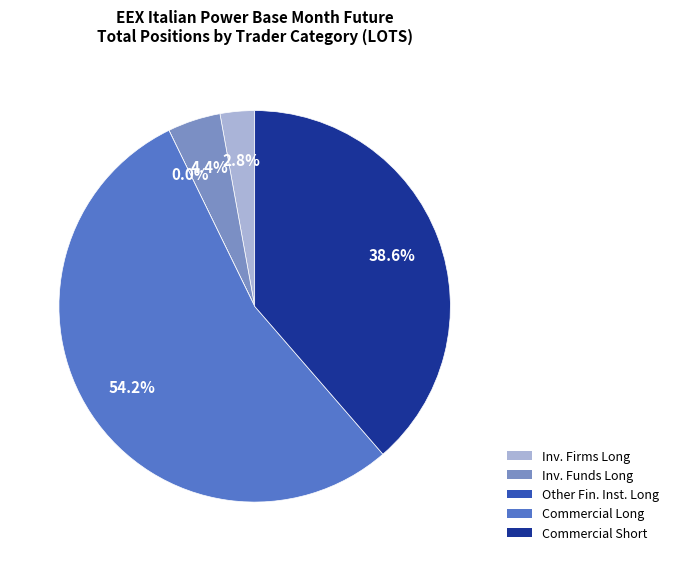

What percentage is NOT represented by Other Financial Institutions (Long)?

100.0%